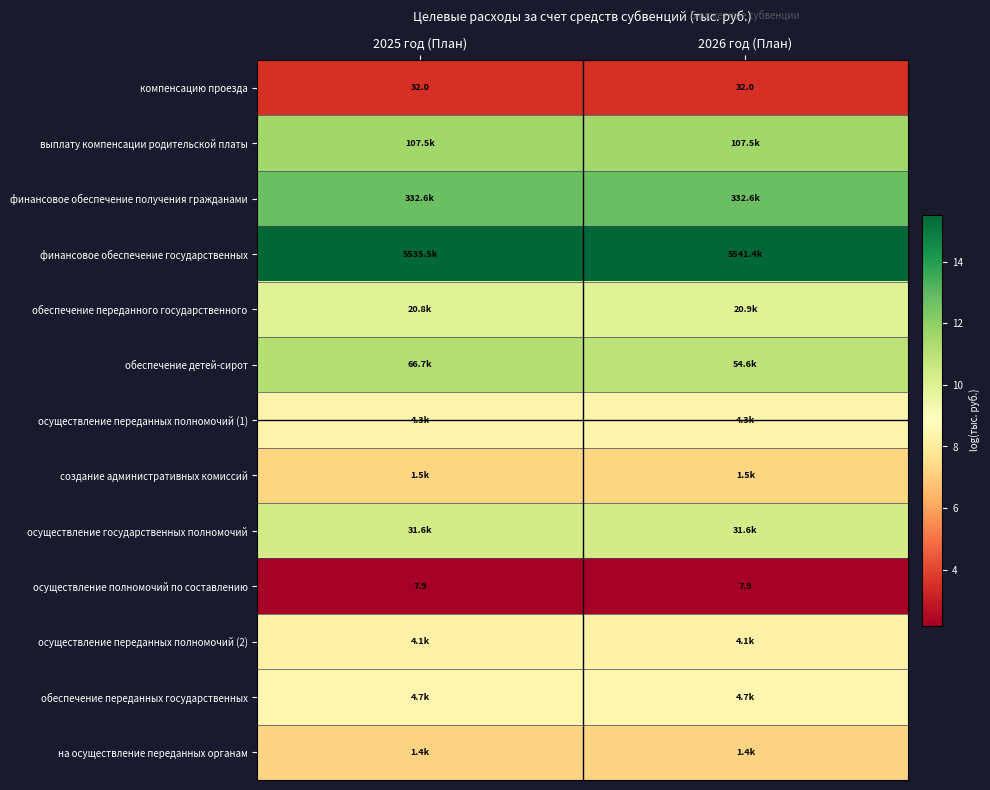

What value does the финансовое обеспечение государственных series have at 2025 год (План)?

15.5